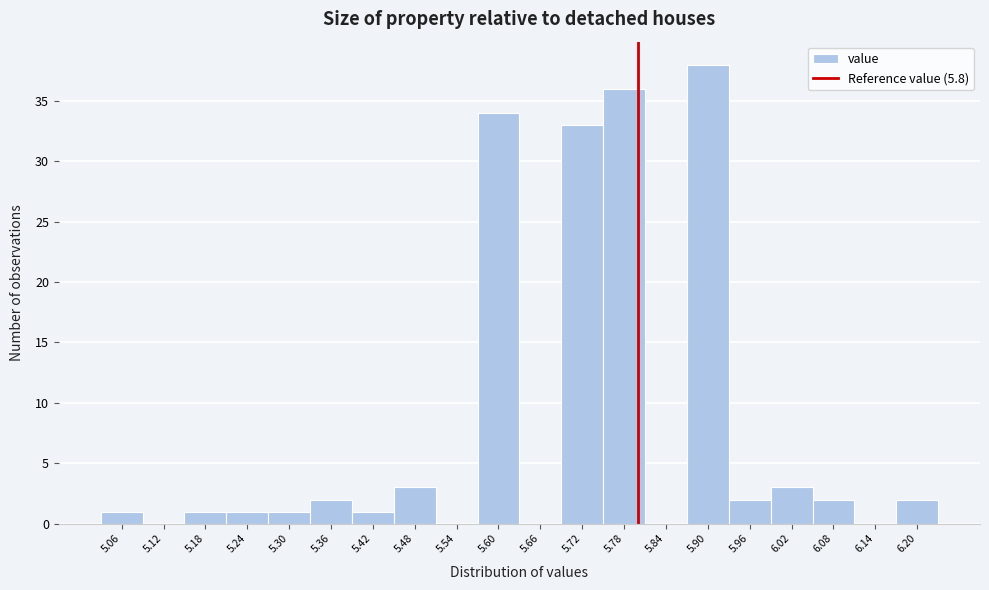

Reading left to right, list every bar in this chart as the range it spans on the x-axis followed by its height. The values are not printed on the chart, so give them approximately, as read against the axis.

5.03 to 5.09: 1
5.09 to 5.15: 0
5.15 to 5.21: 1
5.21 to 5.27: 1
5.27 to 5.33: 1
5.33 to 5.39: 2
5.39 to 5.45: 1
5.45 to 5.51: 3
5.51 to 5.57: 0
5.57 to 5.63: 34
5.63 to 5.69: 0
5.69 to 5.75: 33
5.75 to 5.81: 36
5.81 to 5.87: 0
5.87 to 5.93: 38
5.93 to 5.99: 2
5.99 to 6.05: 3
6.05 to 6.11: 2
6.11 to 6.17: 0
6.17 to 6.23: 2